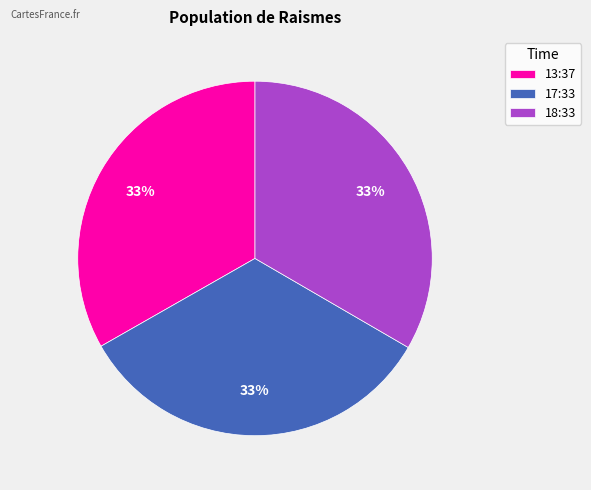

Is it true that 18:33 is 46% of the pie?

False